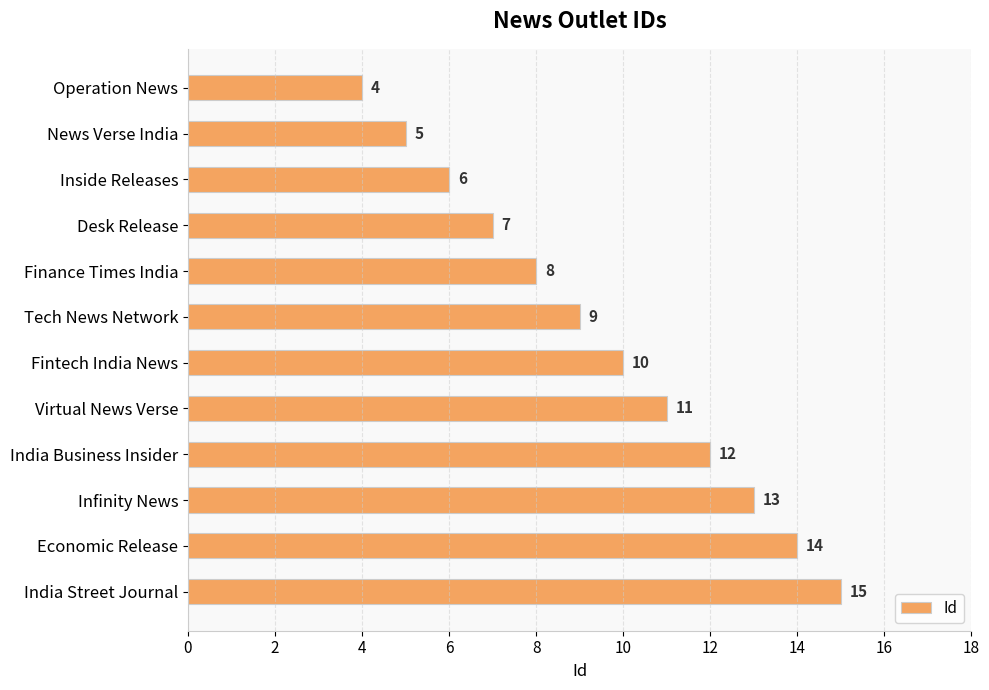

List the labels in order of value, smallest first.

Operation News, News Verse India, Inside Releases, Desk Release, Finance Times India, Tech News Network, Fintech India News, Virtual News Verse, India Business Insider, Infinity News, Economic Release, India Street Journal